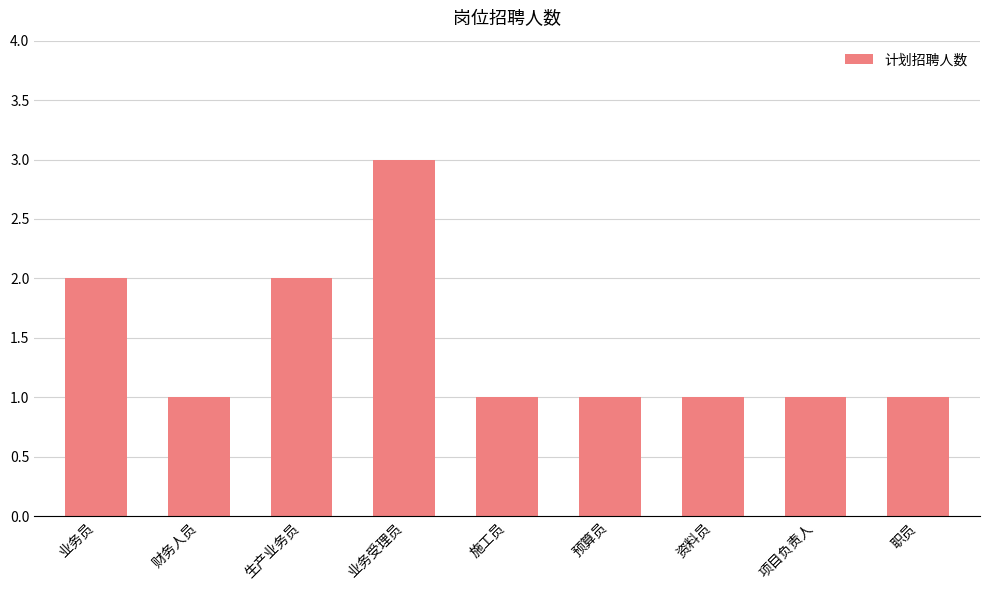

What is the value of the 3rd bar from the left?

2